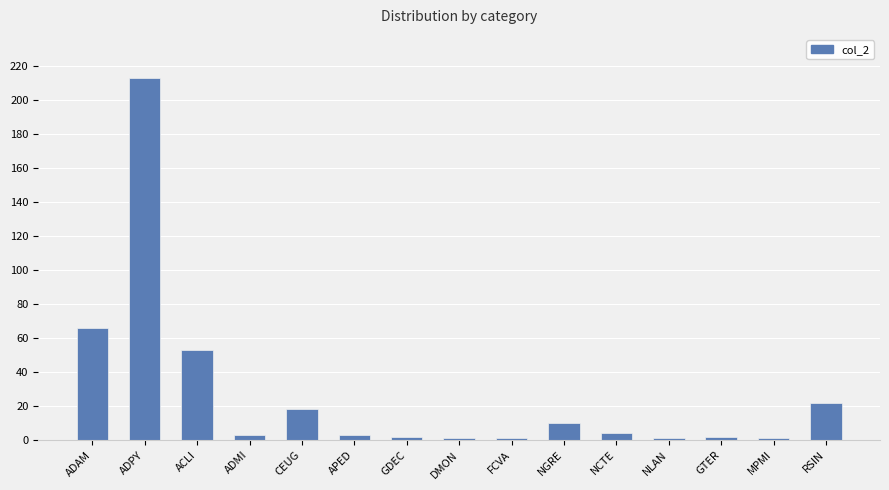

What is the value of the 2nd bar from the left?

213